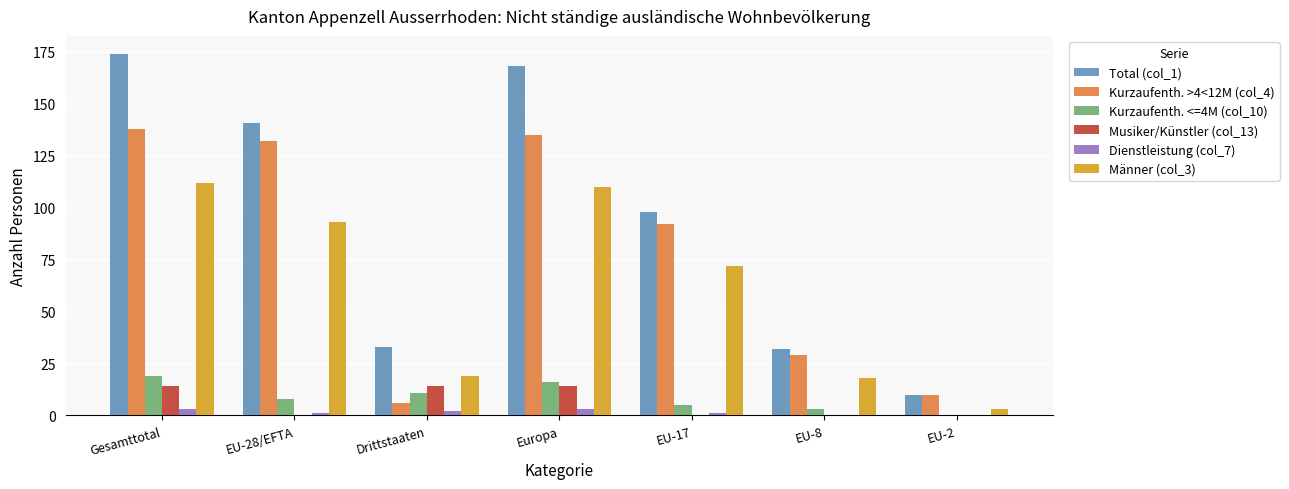

Which series has the largest total across all categories?

Total (col_1)